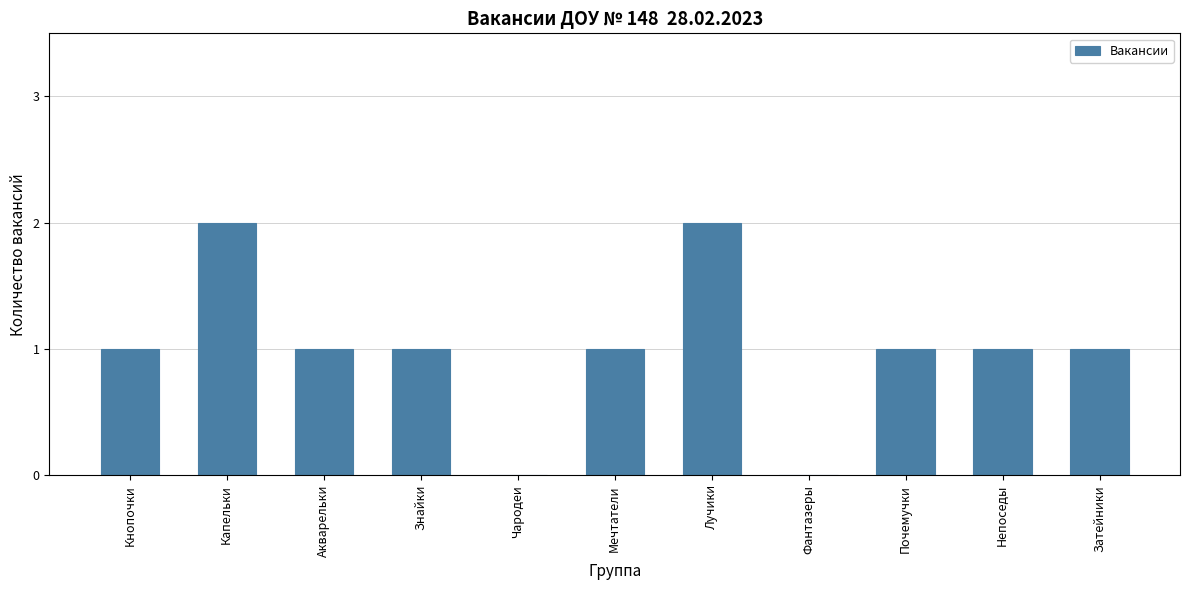

Reading left to right, transcribe all the data shown in this chart.

1	2	1	1	0	1	2	0	1	1	1